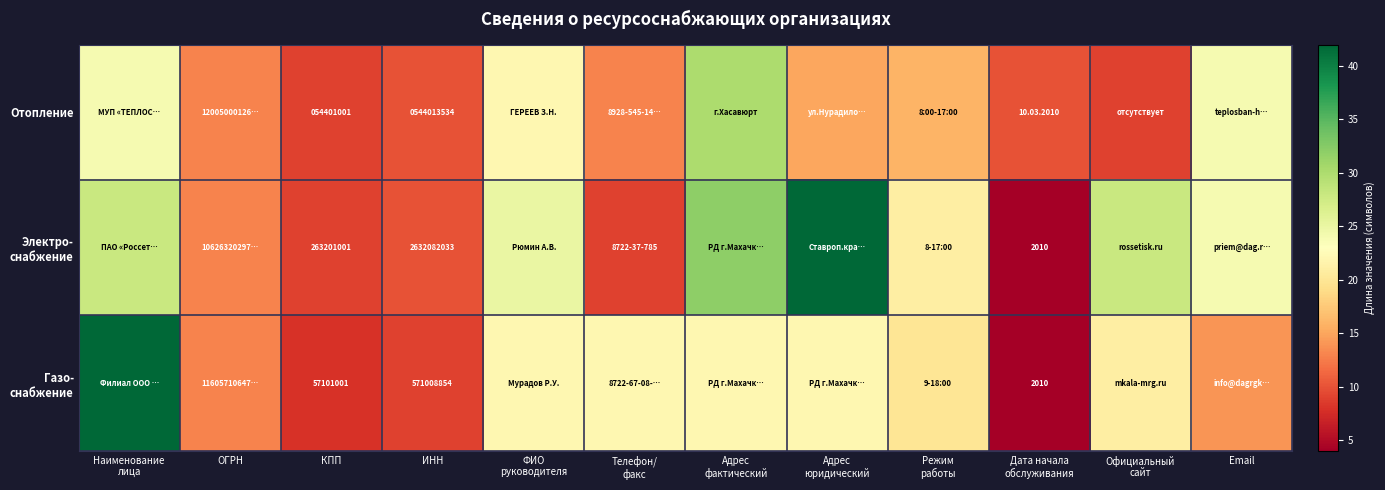

What is the total value across all series at КПП?

374703003